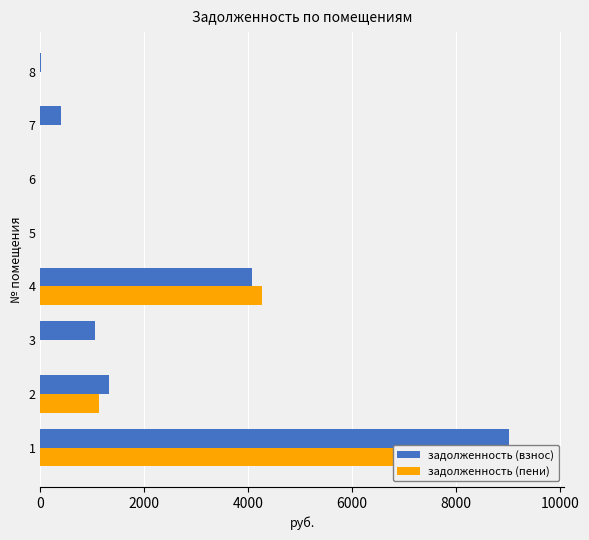

Which series has the widest spread of values?

задолженность (пени)